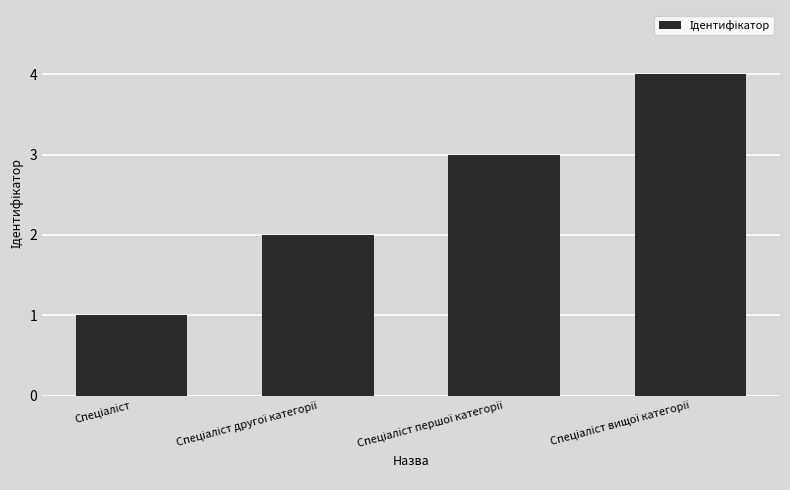

What is the sum of all values?

10